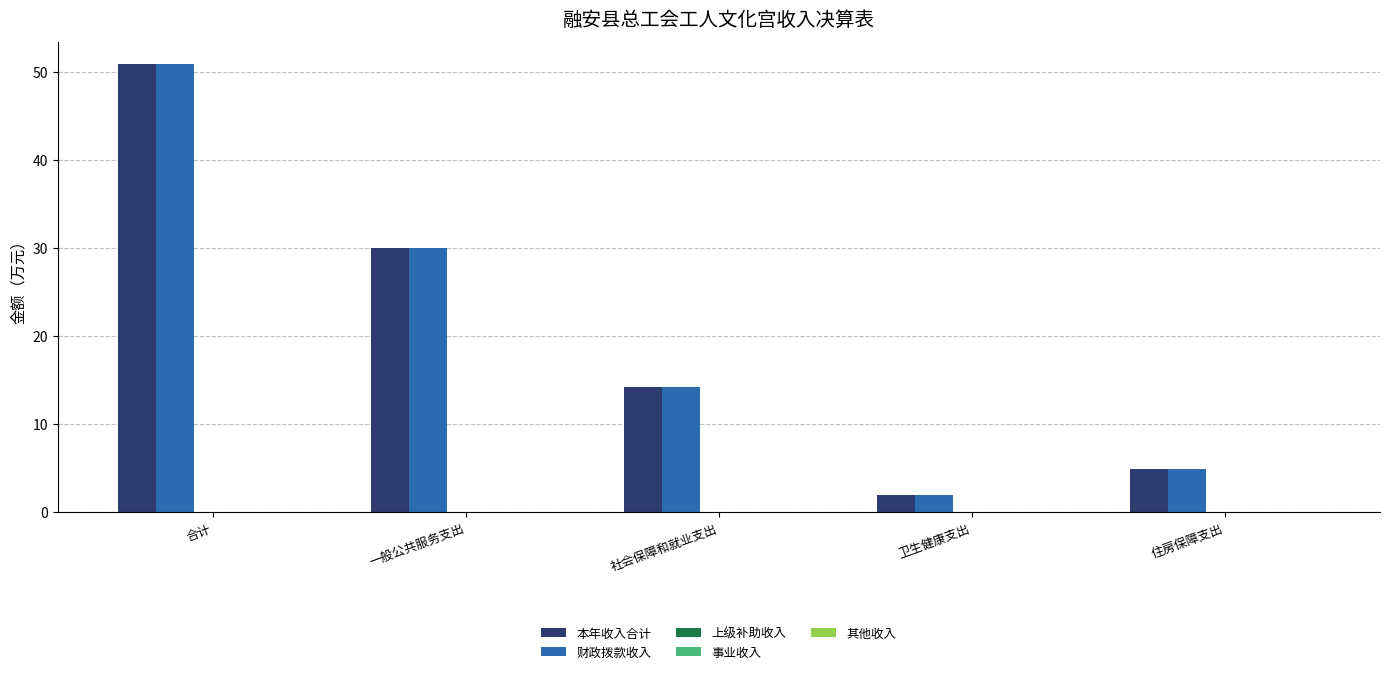

What is the minimum value for 本年收入合计?

1.9